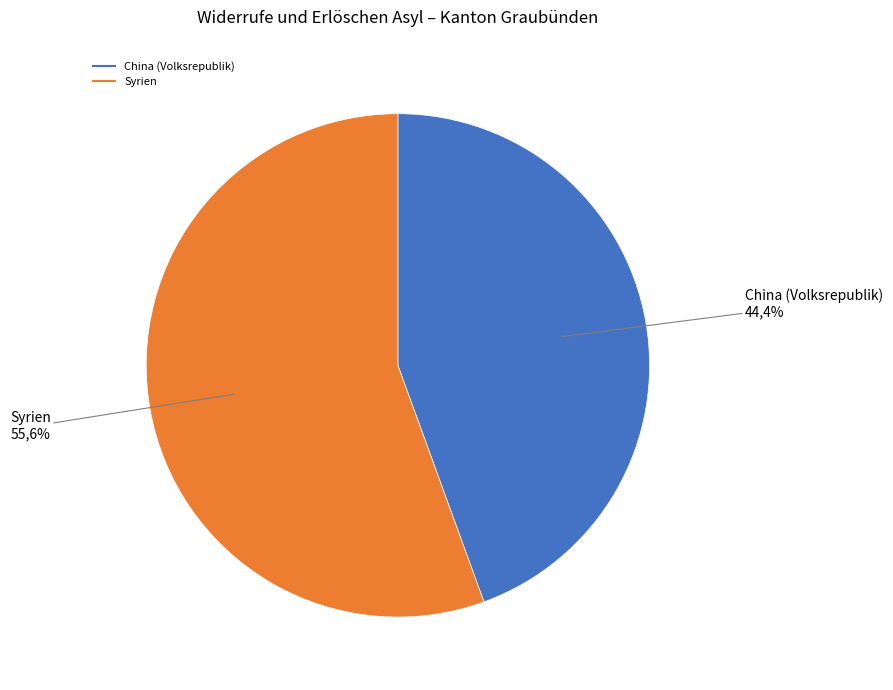

Count the number of slices in the pie.

3